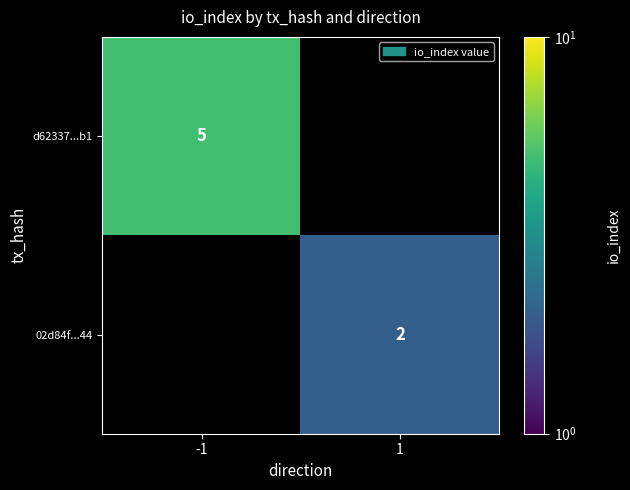

The value of 02d84f...44 at 1 is 3. True or false?

False